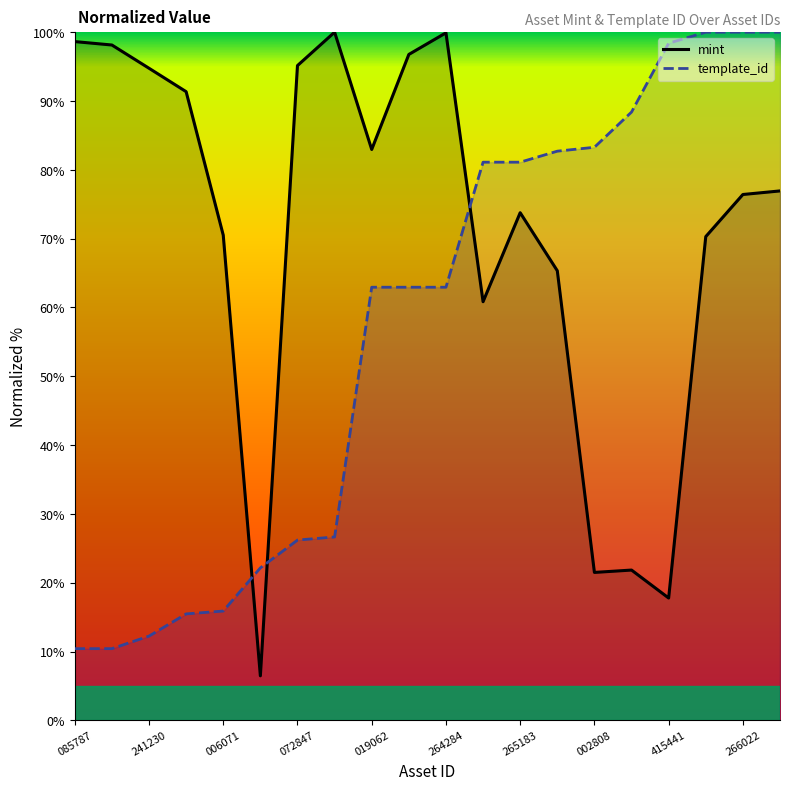

In mint, how many points are higher than both neighbors (excluding endpoints)?

4